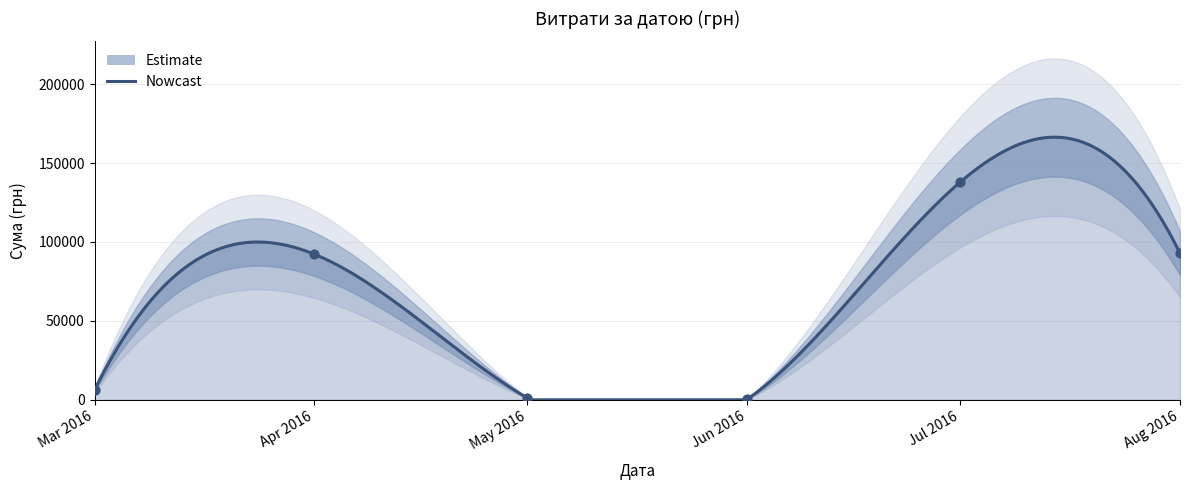

Between 14.07.2016 and 24.07.2016, which is larger?

14.07.2016